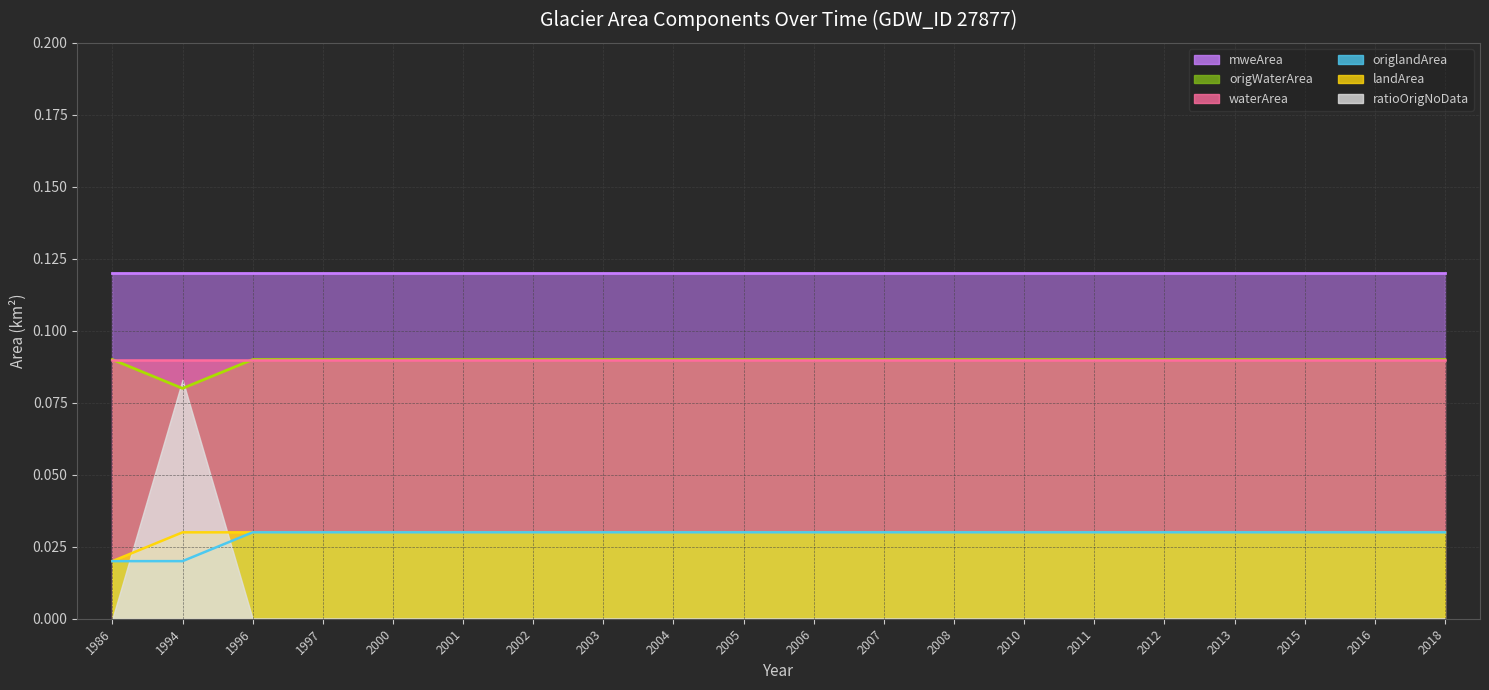

Is the value of landArea at 2012 greater than the value of origWaterArea at 2006?

No